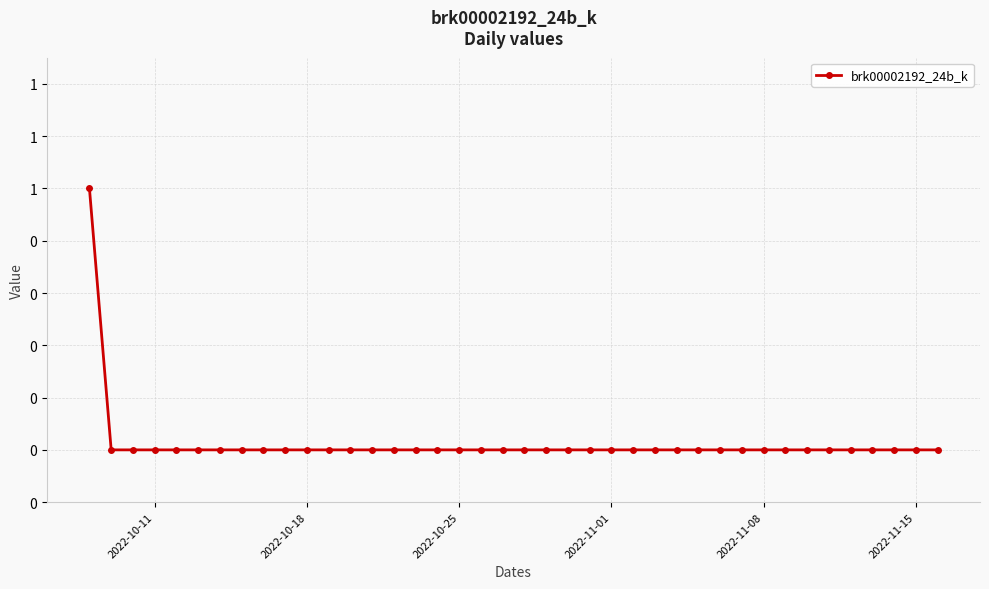

Reading left to right, list all the values displayed in this chart.

1	0	0	0	0	0	0	0	0	0	0	0	0	0	0	0	0	0	0	0	0	0	0	0	0	0	0	0	0	0	0	0	0	0	0	0	0	0	0	0